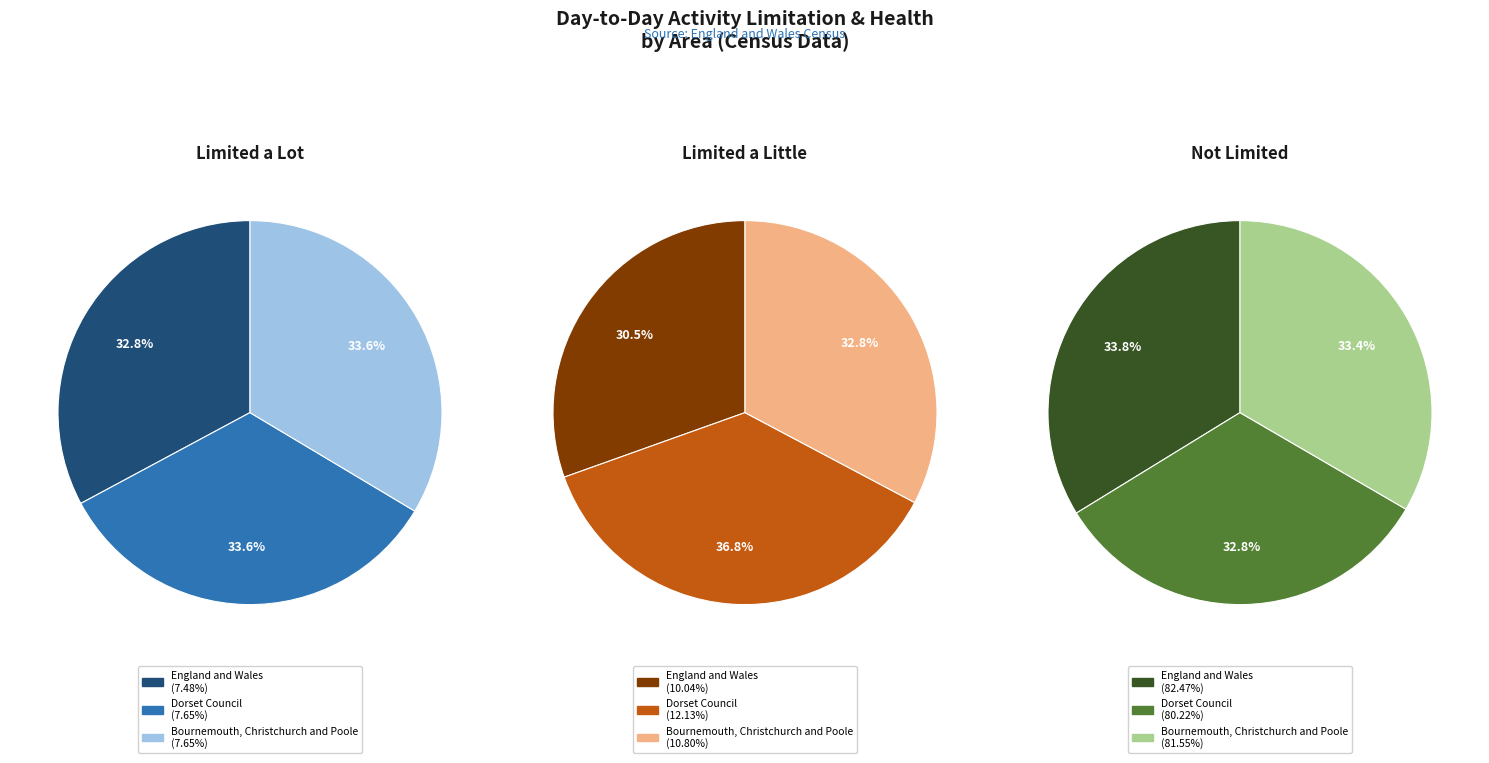

What portion of the pie excludes Bournemouth, Christchurch and Poole?

66.4%